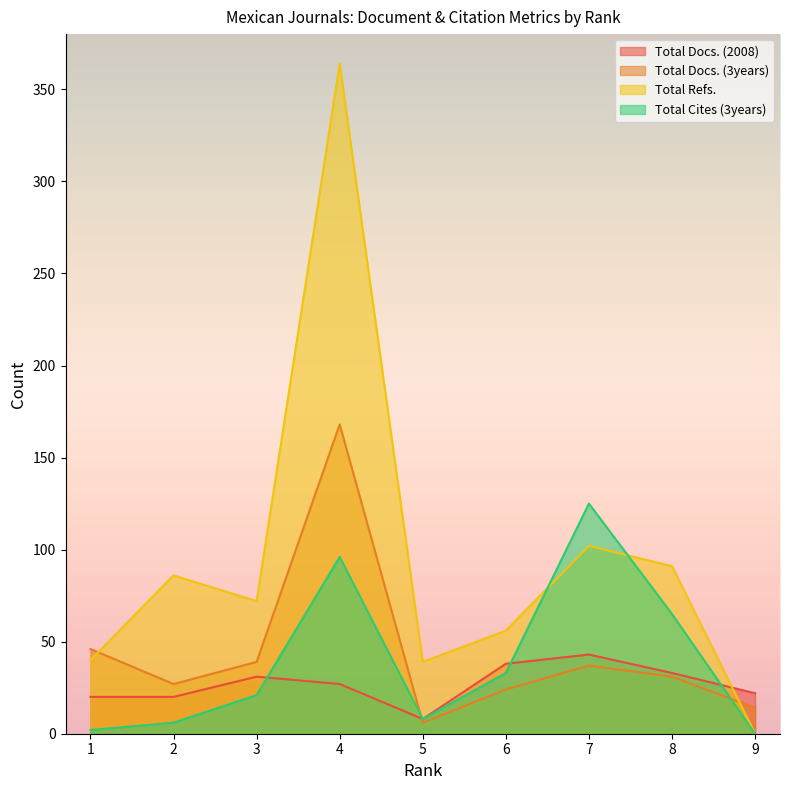

What is the sum of the Total Cites (3years) values at 1 and 8?

67